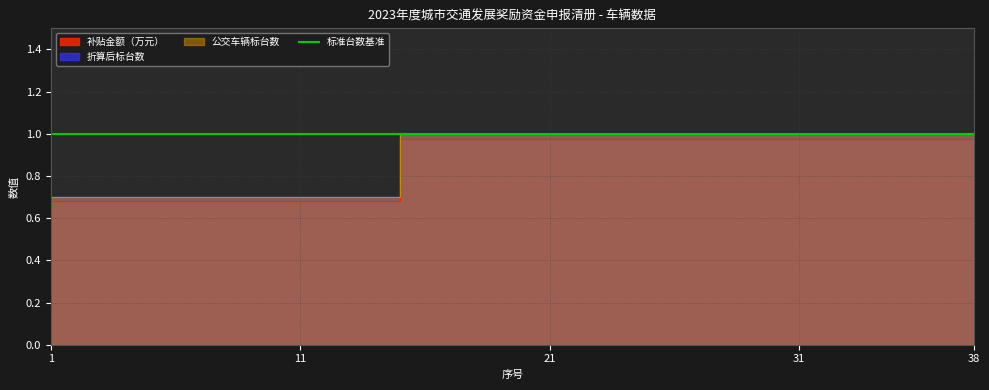

Which label corresponds to the largest value in the chart?

16